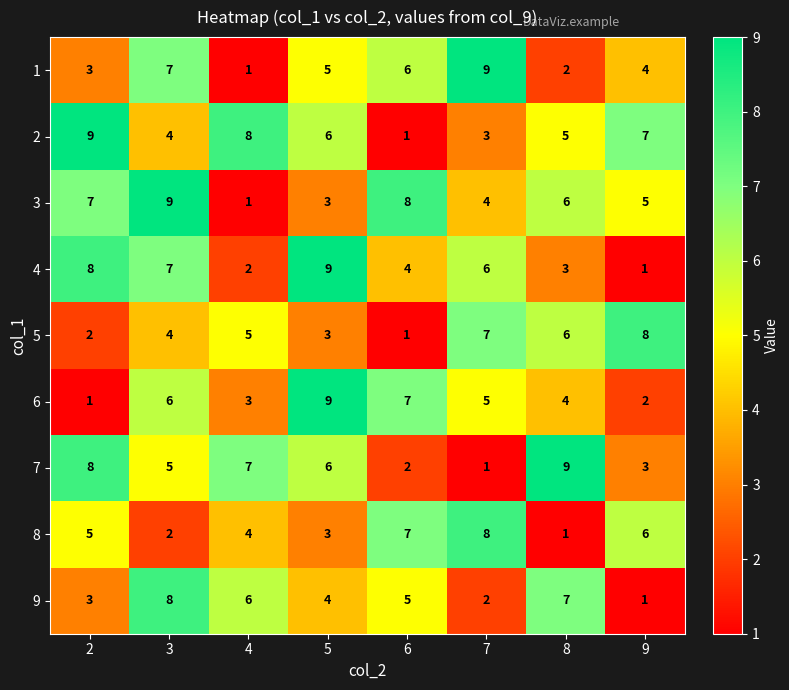

List the labels in order of 8 value, largest first.

7, 6, 9, 2, 4, 5, 3, 8